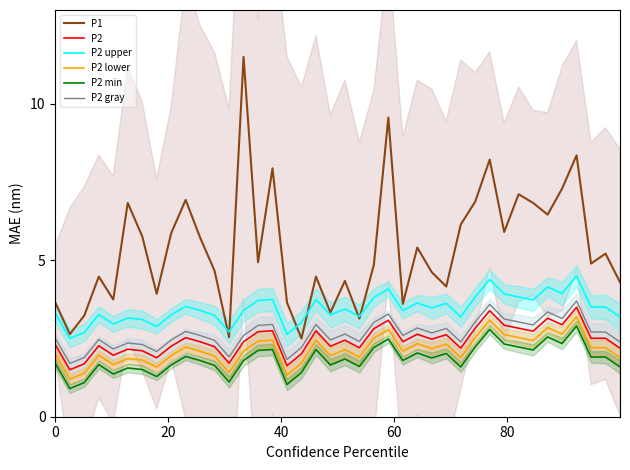

True or false: P1 and P2 upper cross at least once.

True